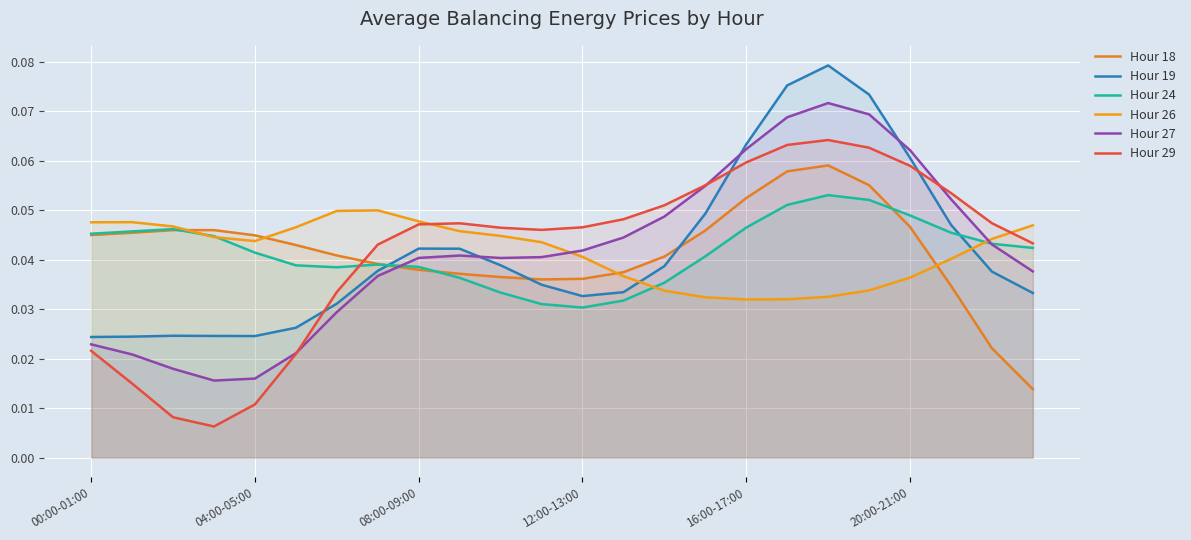

How many Hour 26 values are between 0 and 1?

24